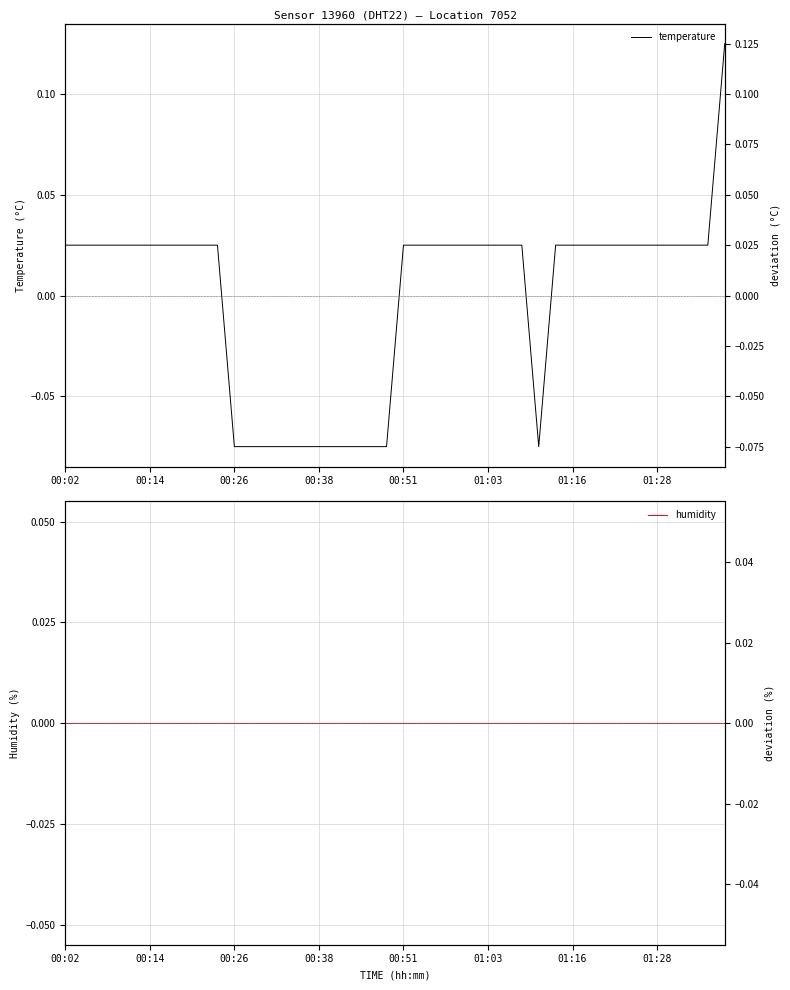

Is this an area chart (filled region under the line)?

No